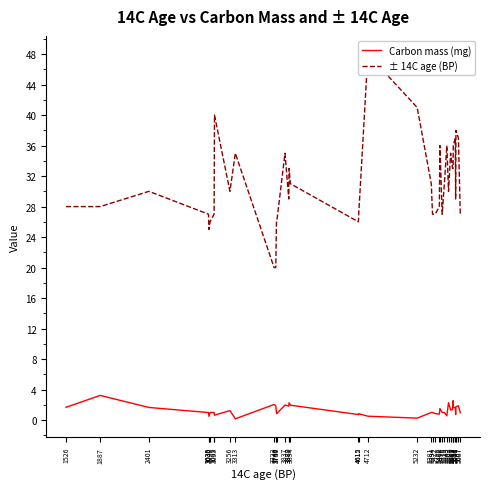

How many data points does each series have?

40